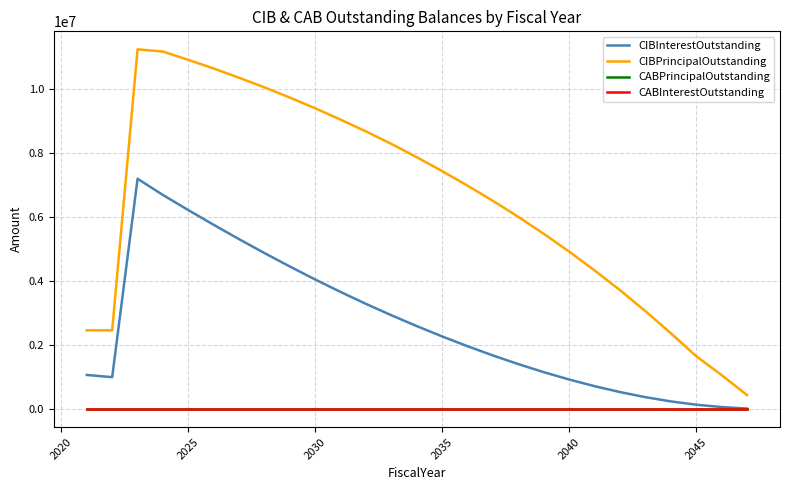

Which series has the largest range (max minus min)?

CIBPrincipalOutstanding